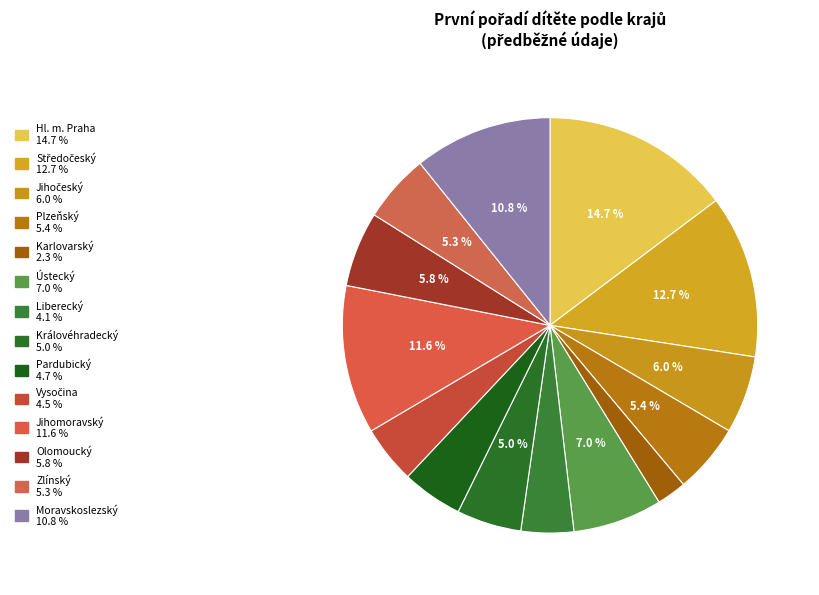

Is there a majority slice in this chart?

No